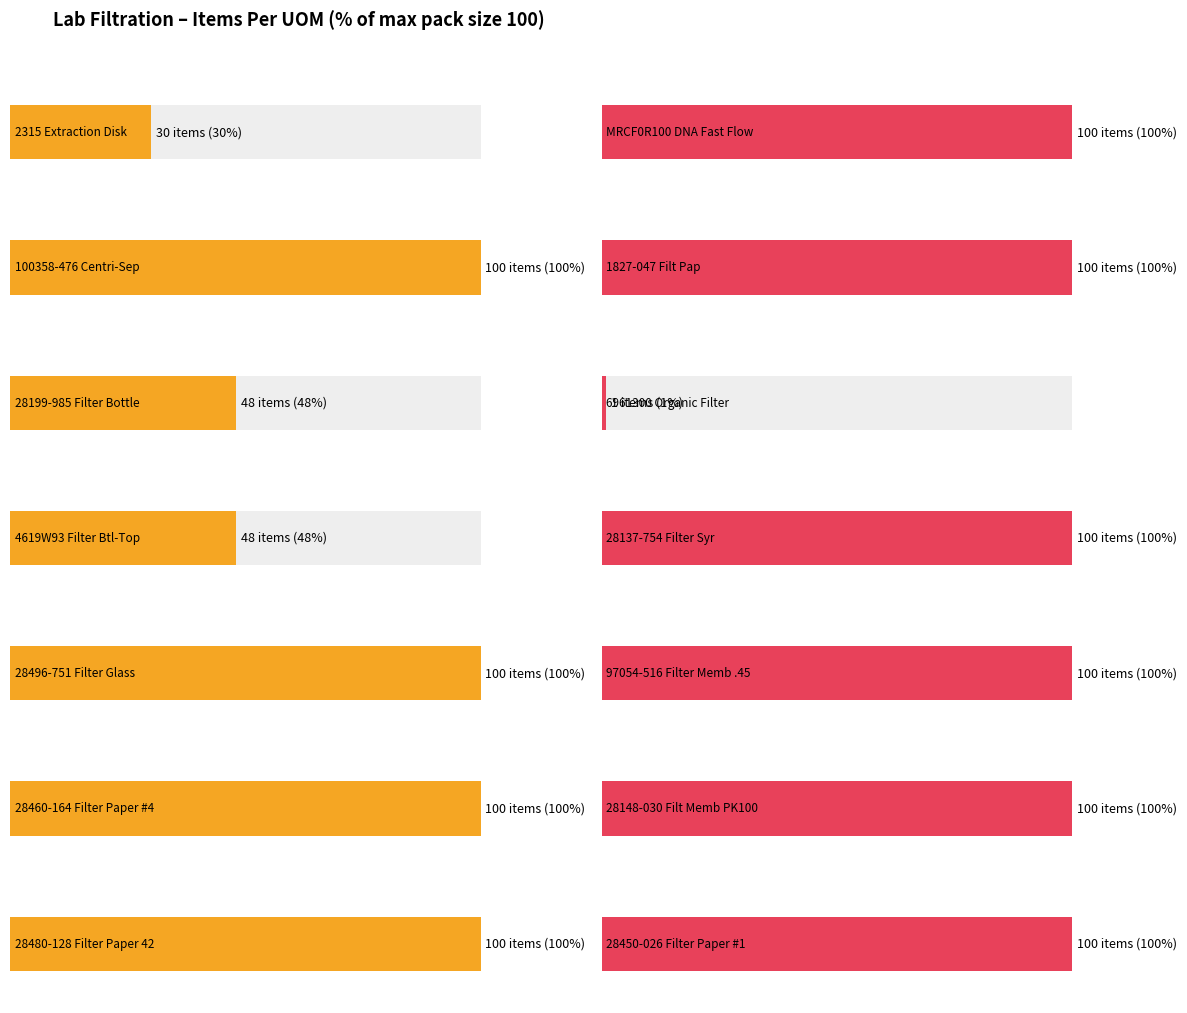

How many bars are there in each group?

2